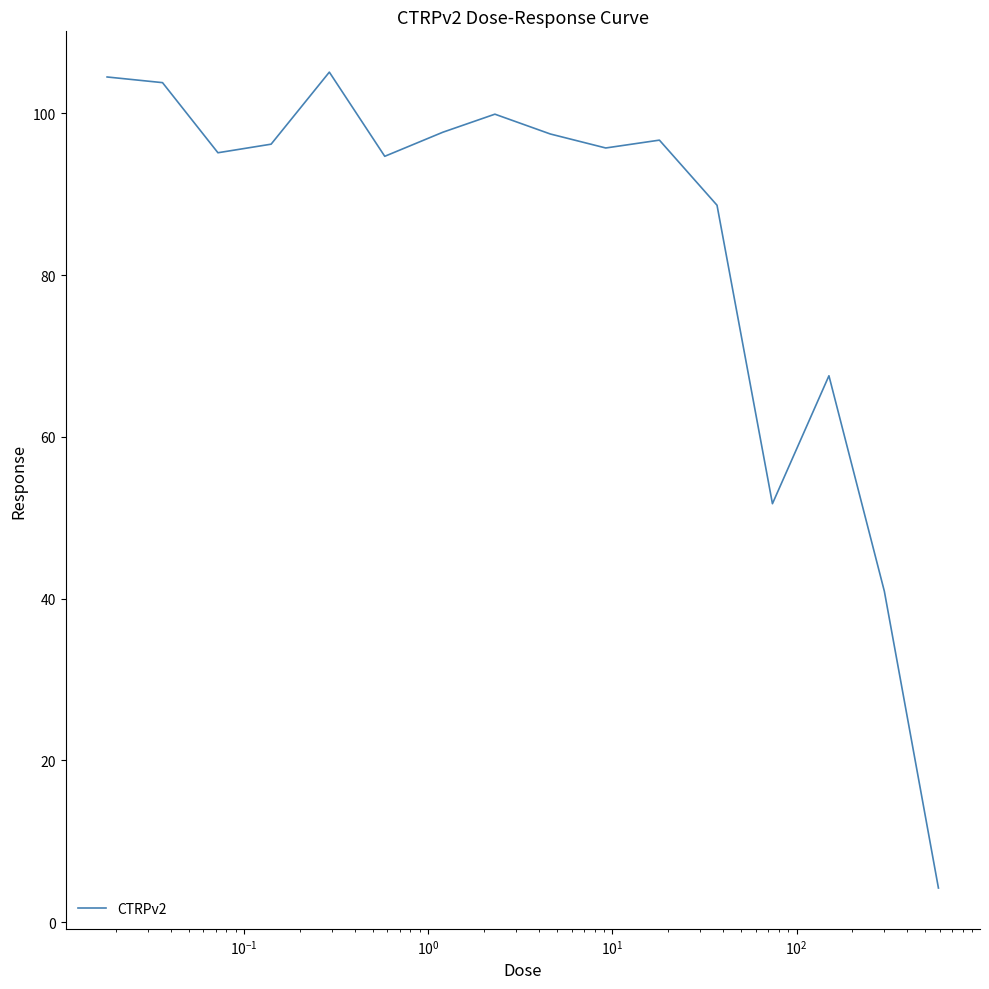

What is the maximum value shown in the chart?

105.1